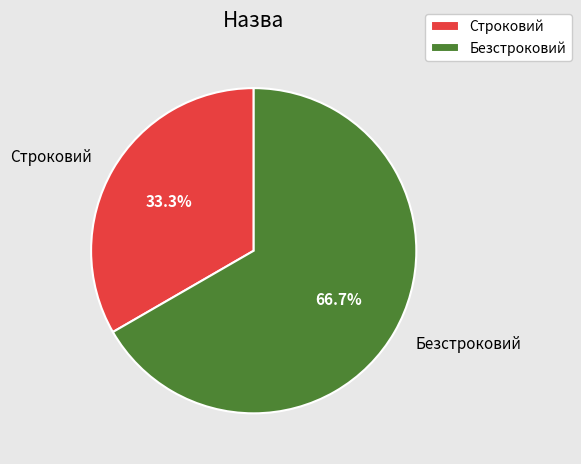

To the nearest percent, what is the difference between the largest and smallest slice percentages?

33%